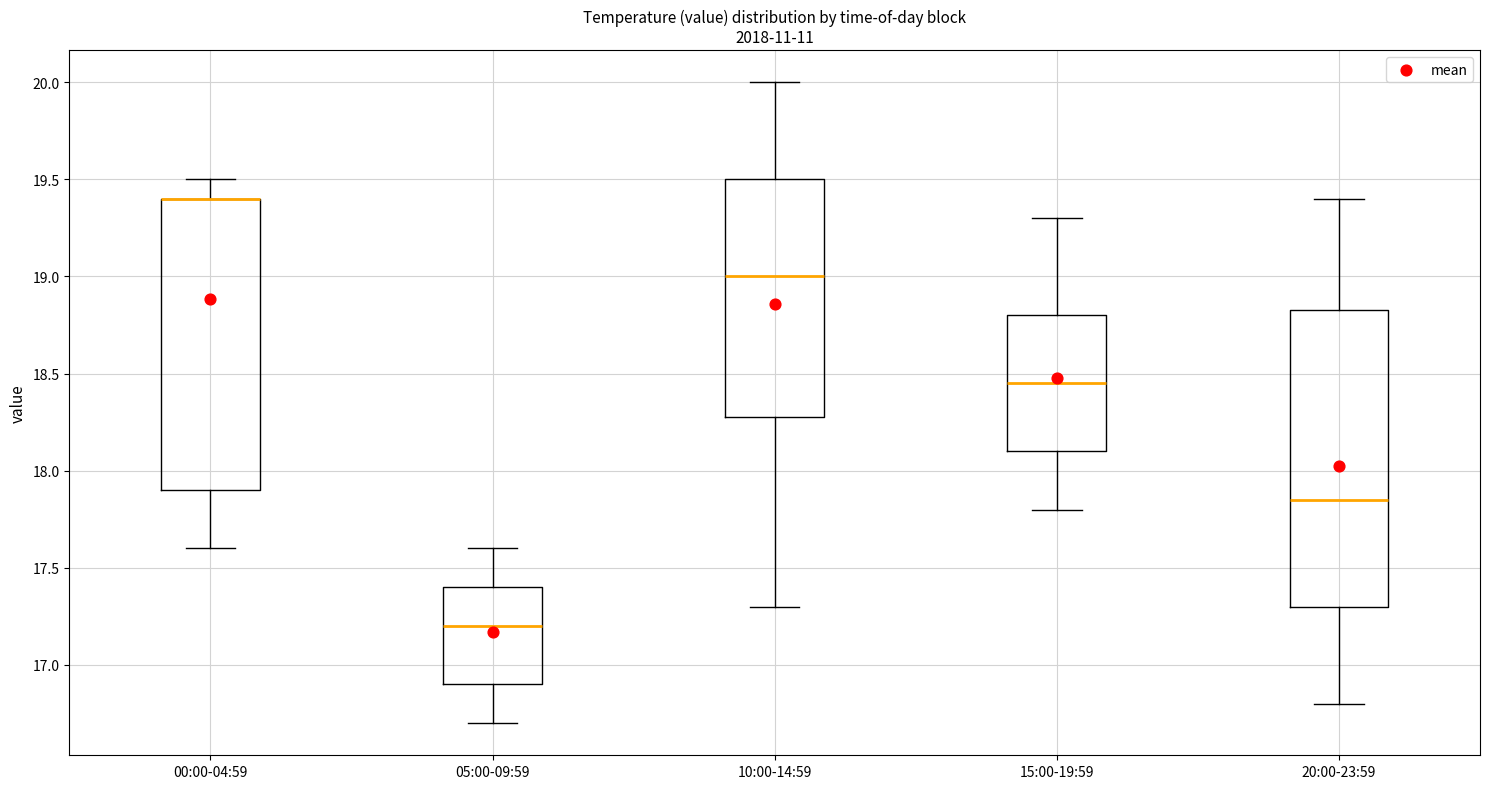

Reading left to right, read every box against the y-axis: the position of its median line, the range the box covers, and the ends of its whiskers. The values are not printed on the chart, so give them approximately, as read against the axis.

00:00-04:59: median 19.40 (drawn on the box's upper edge), box 17.90 to 19.40, whiskers 17.60 to 19.50
05:00-09:59: median 17.20, box 16.90 to 17.40, whiskers 16.70 to 17.60
10:00-14:59: median 19.00, box 18.30 to 19.50, whiskers 17.30 to 20.00
15:00-19:59: median 18.45, box 18.10 to 18.80, whiskers 17.80 to 19.30
20:00-23:59: median 17.85, box 17.30 to 18.85, whiskers 16.80 to 19.40